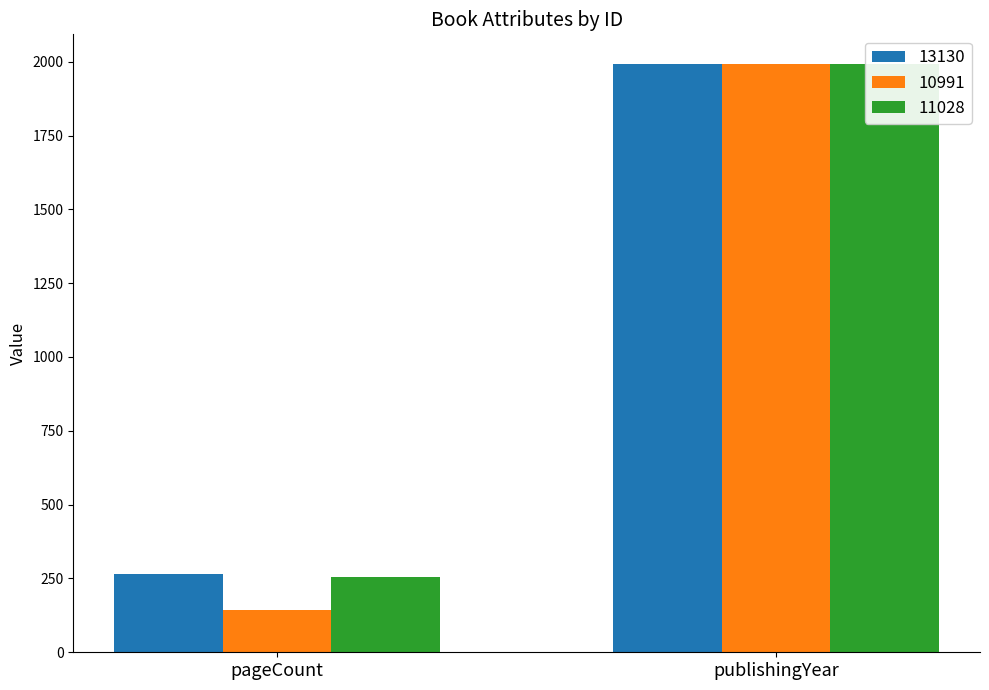

What is the label of the 1st bar from the right?

publishingYear